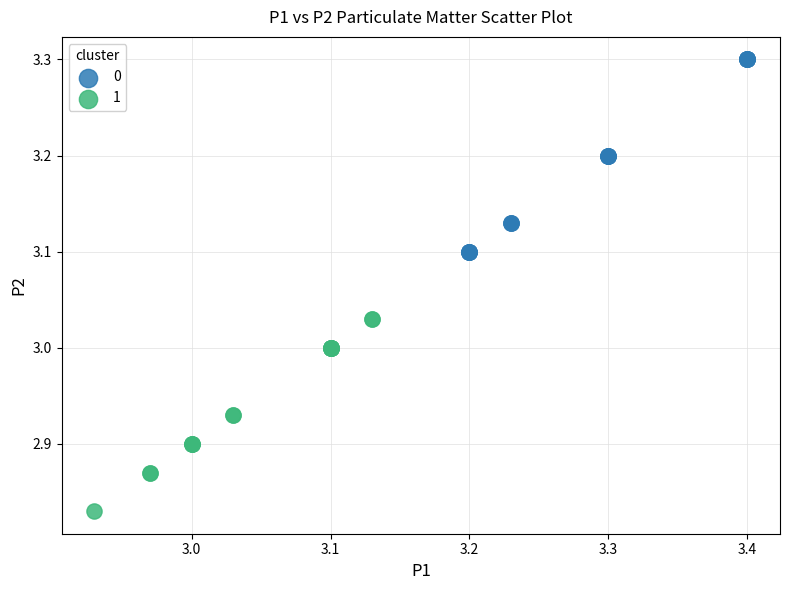

What are all the series names shown in the legend?

0, 1